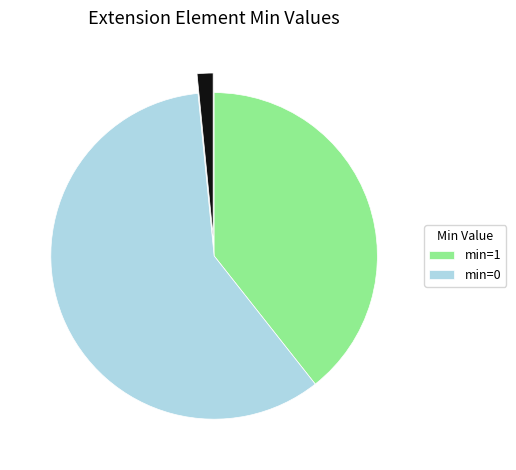

Is there any slice that represents more than half of the pie?

Yes